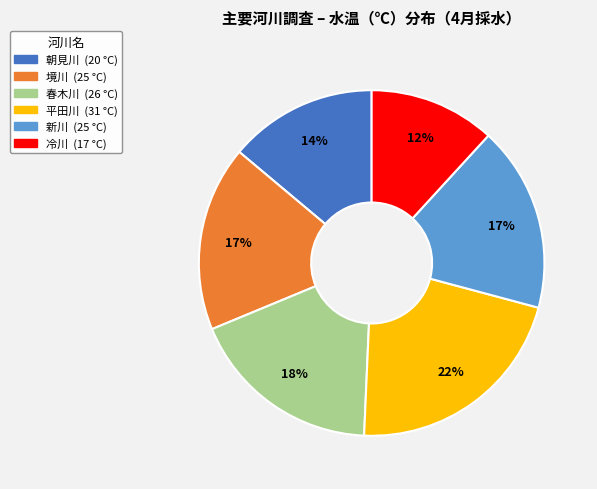

Which category has the smallest portion of the pie?

冷川